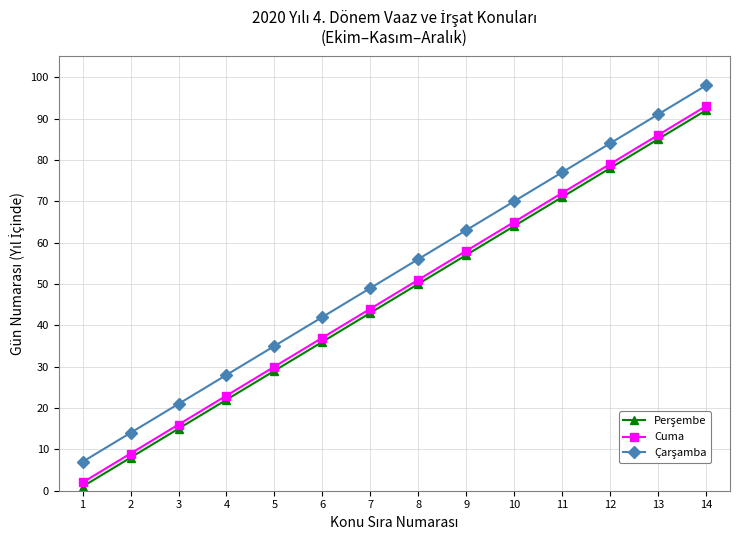

At which category does the chart reach its peak across all series?

14